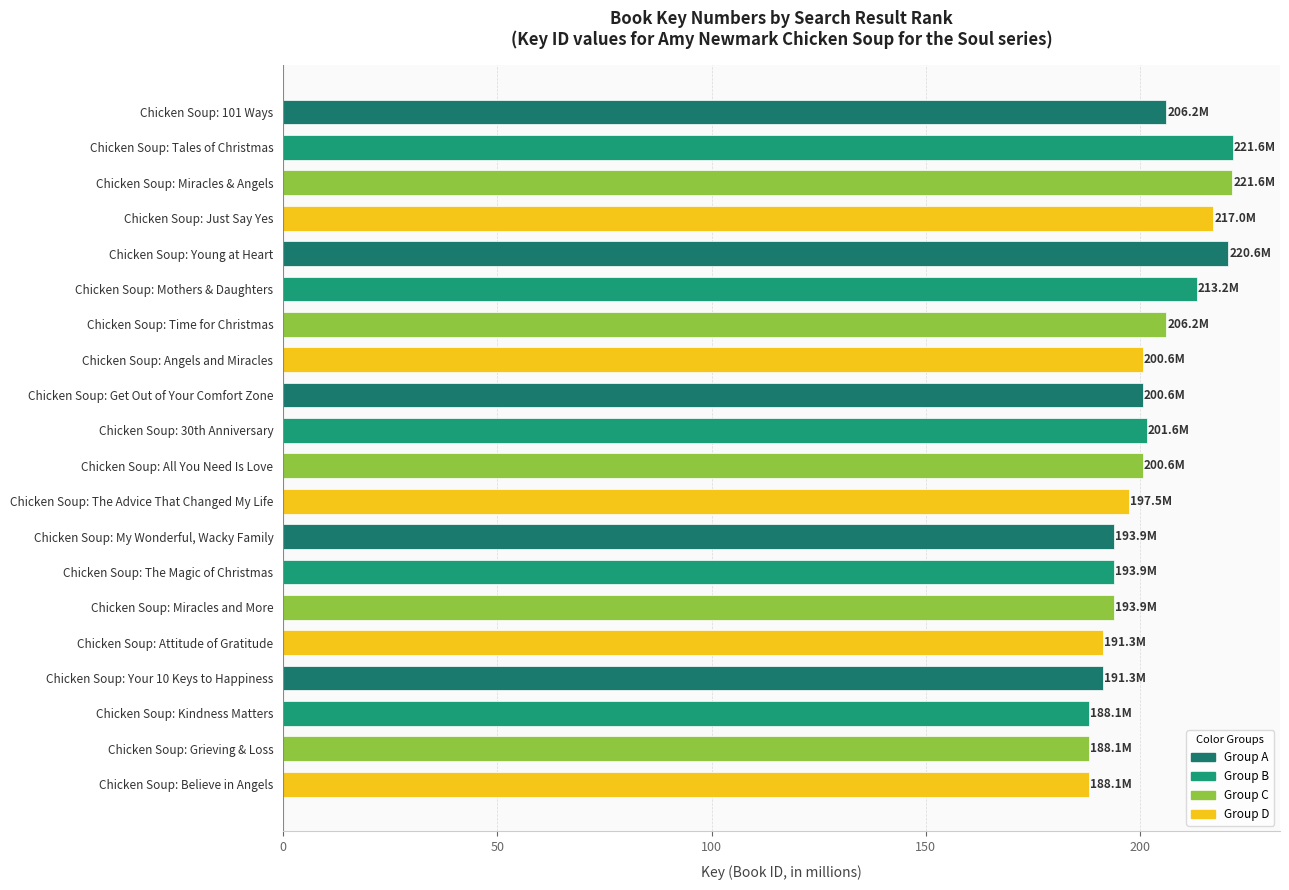

What is the label of the 15th bar from the bottom?

Chicken Soup: Mothers & Daughters